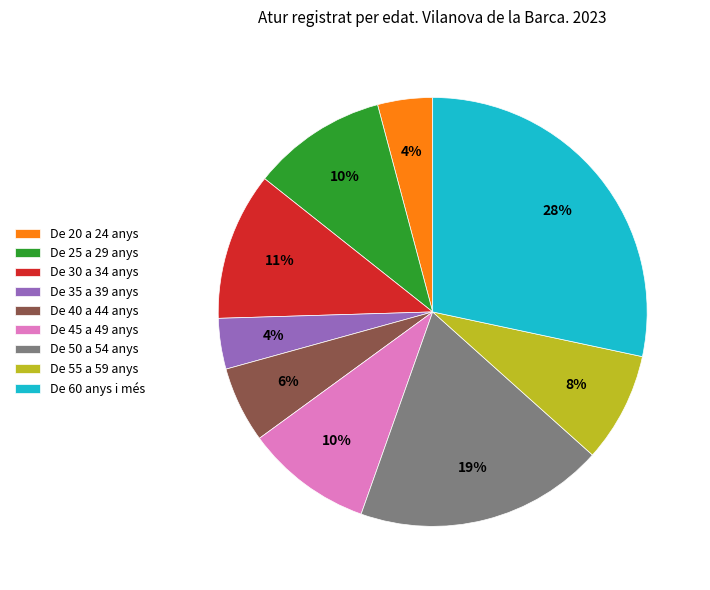

The De 30 a 34 anys slice represents 11% of the pie. True or false?

True